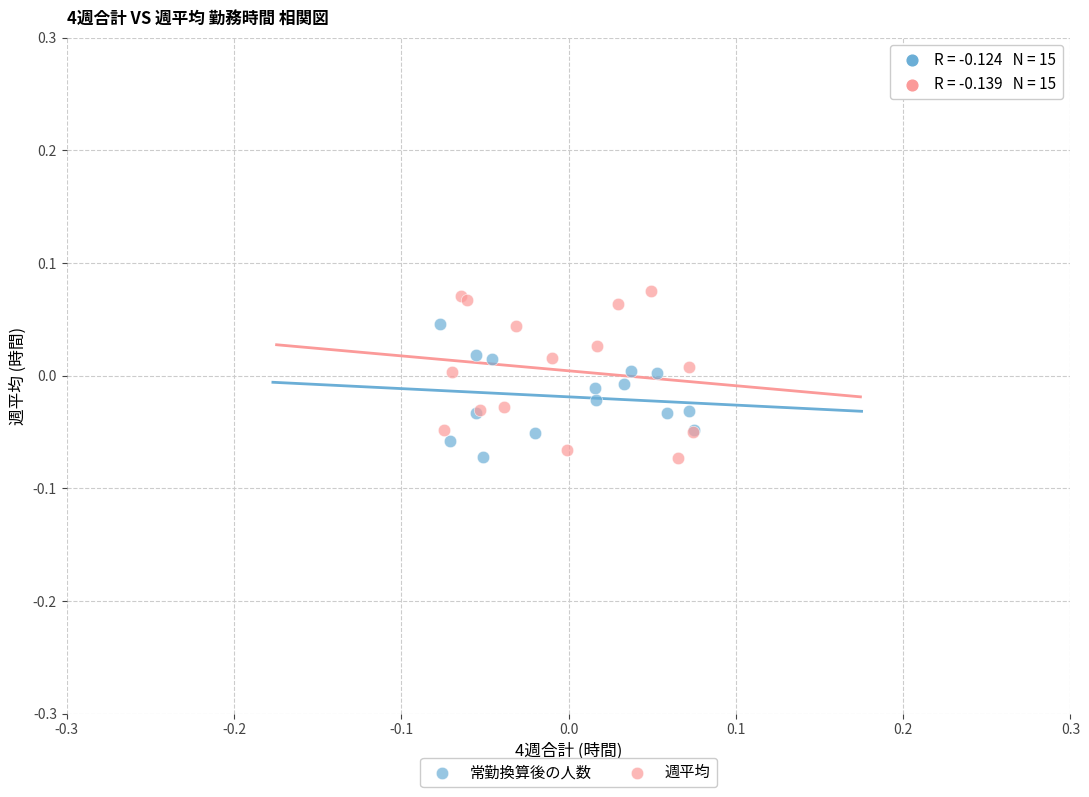

Which series reaches the maximum Y coordinate?

週平均